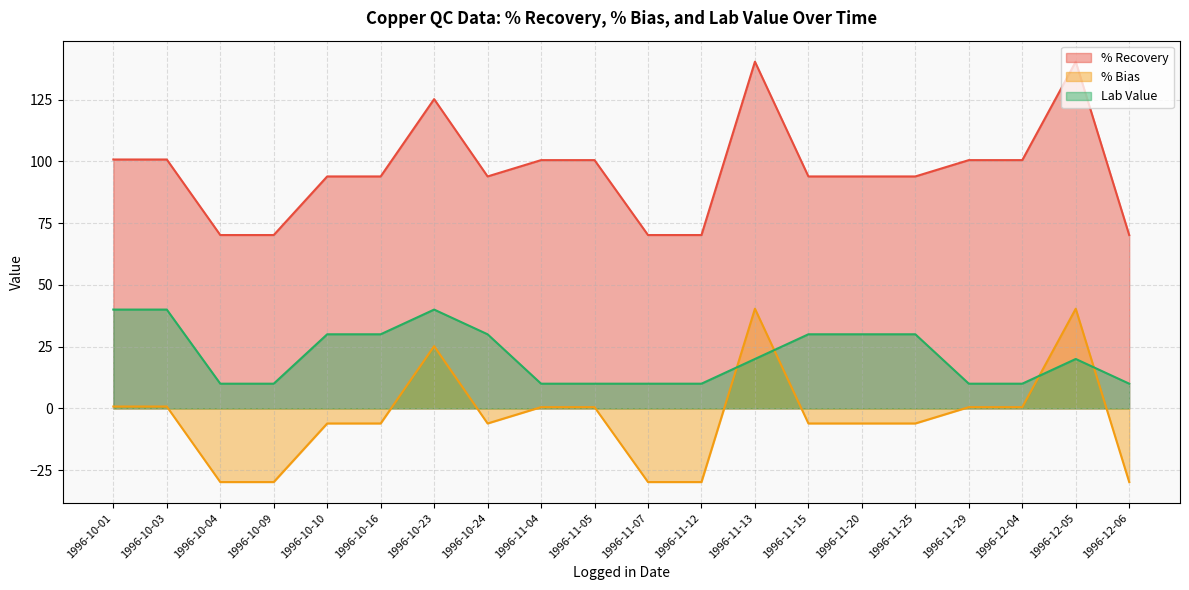

How many intersections are there between % Bias and Lab Value?

4